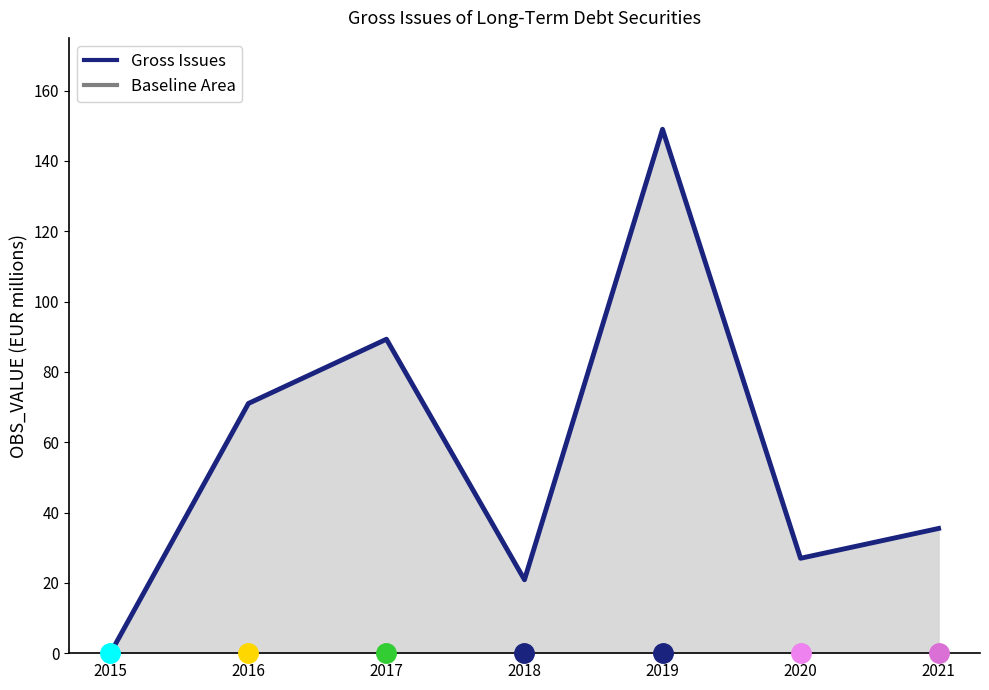

What is the average value?

56.1